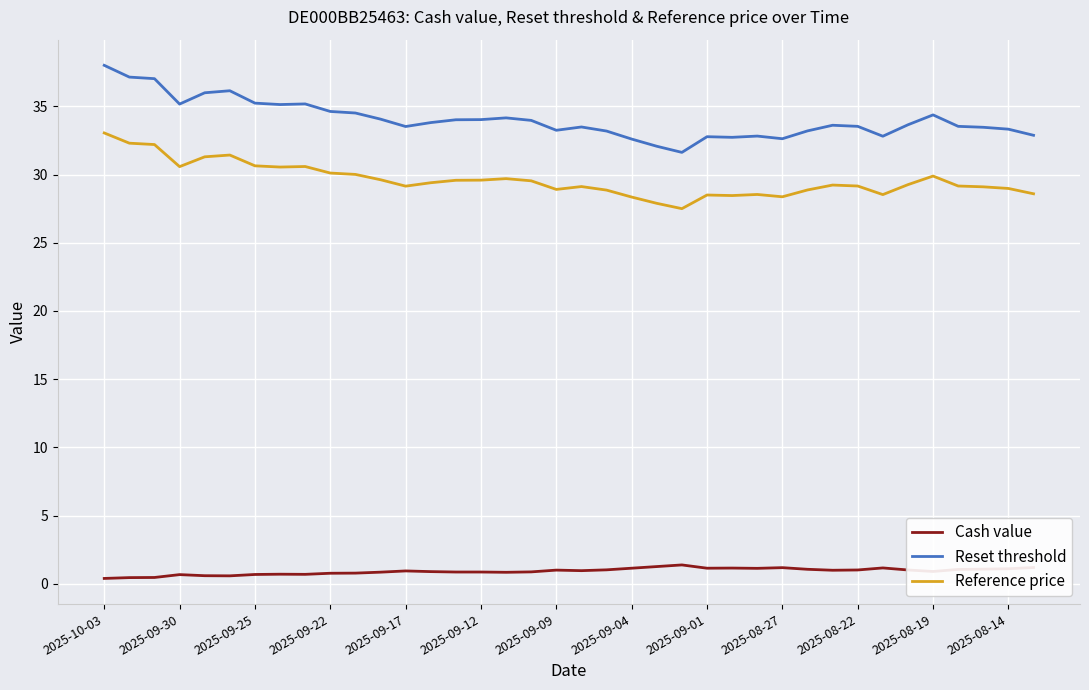

What is the difference between the maximum and minimum values in the Cash value series?

1.0